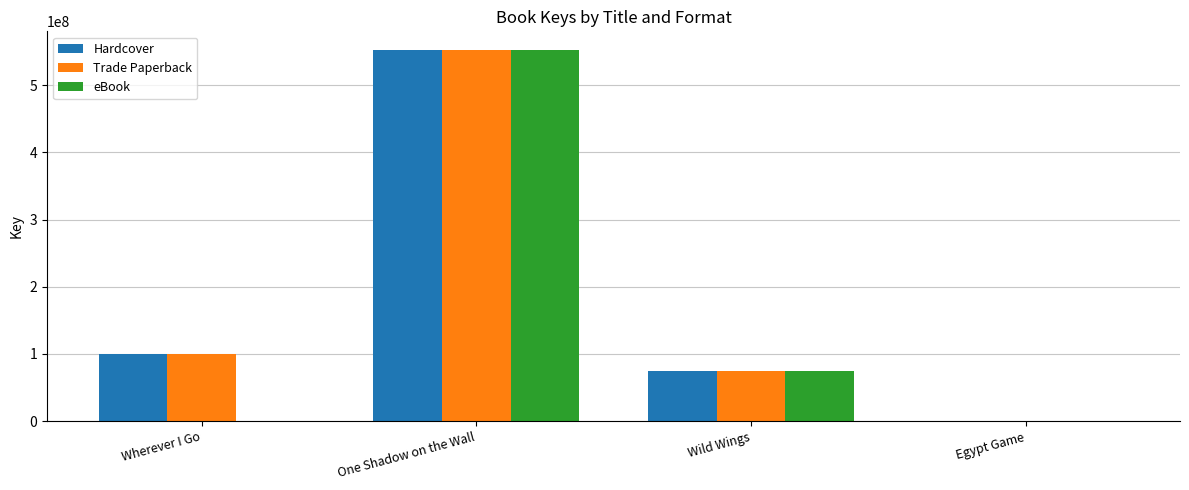

At which category does the chart reach its peak across all series?

One Shadow on the Wall